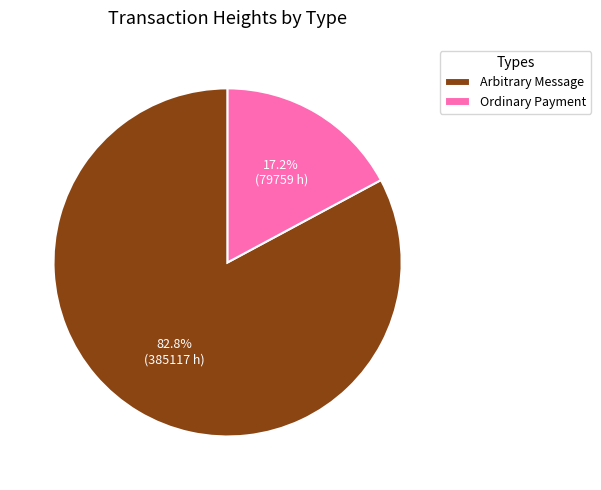

Which slice is the largest?

Arbitrary Message